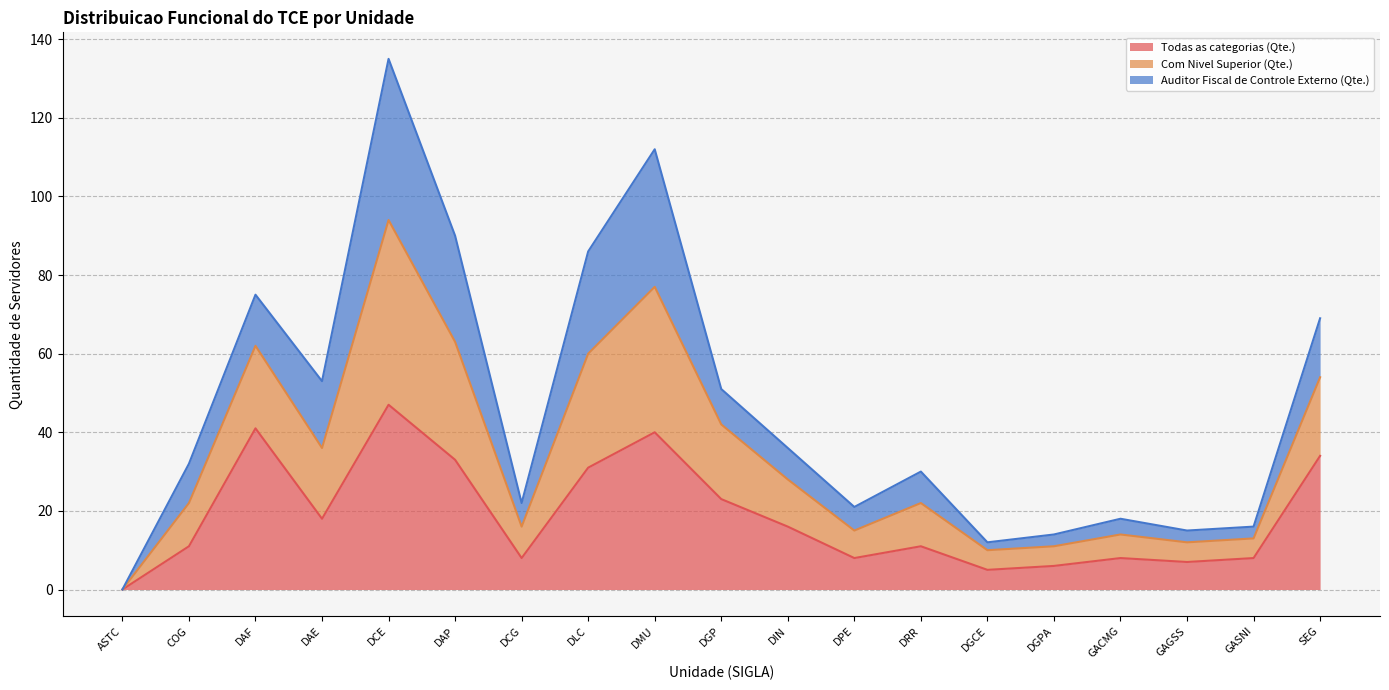

Which category has the highest value in the Todas as categorias (Qte.) series?

DCE